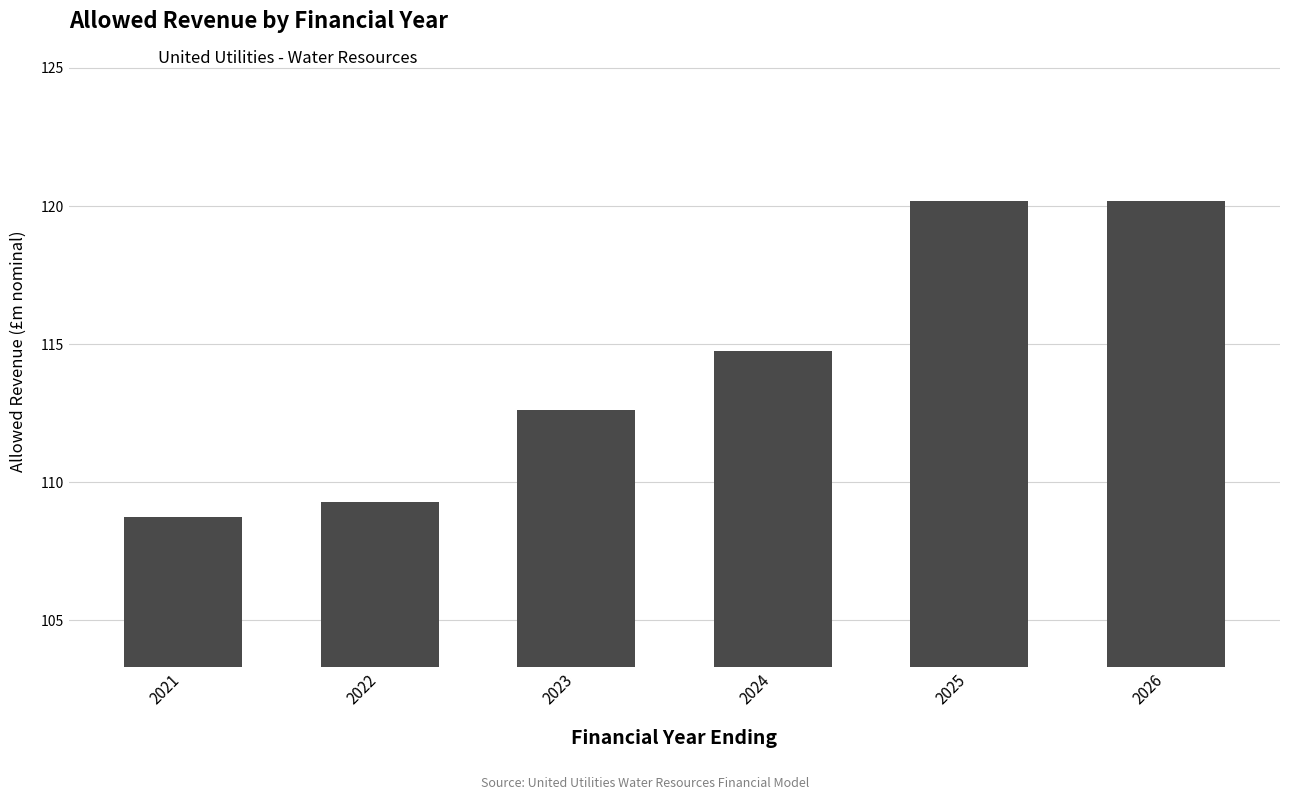

Is it true that the value at 2022 is 109.3?

True